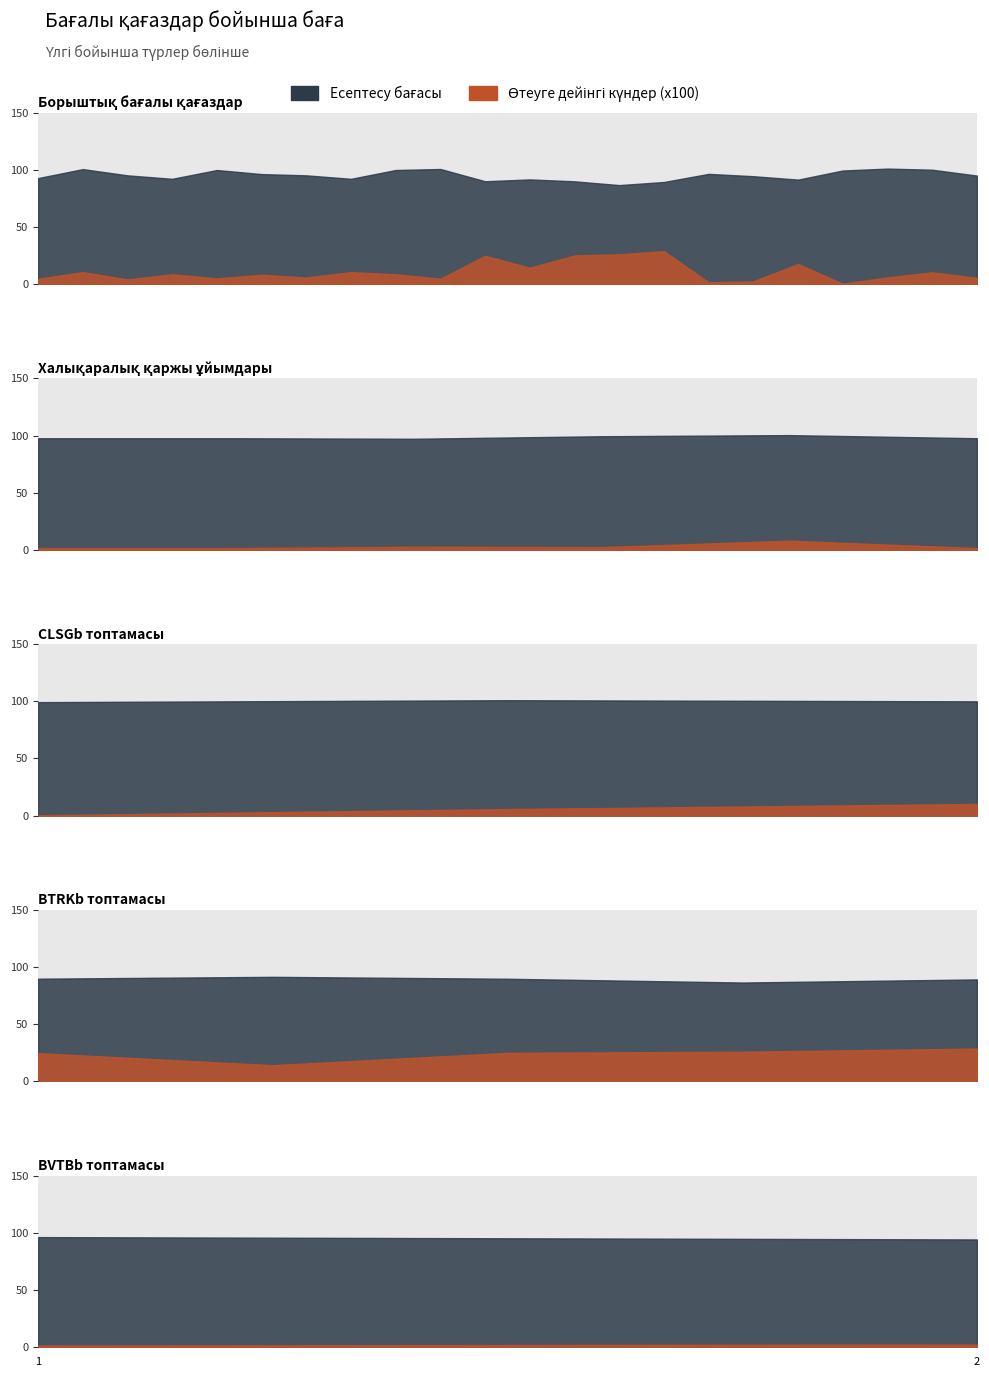

What is the sum of all Есептесу бағасы values?

3806.3